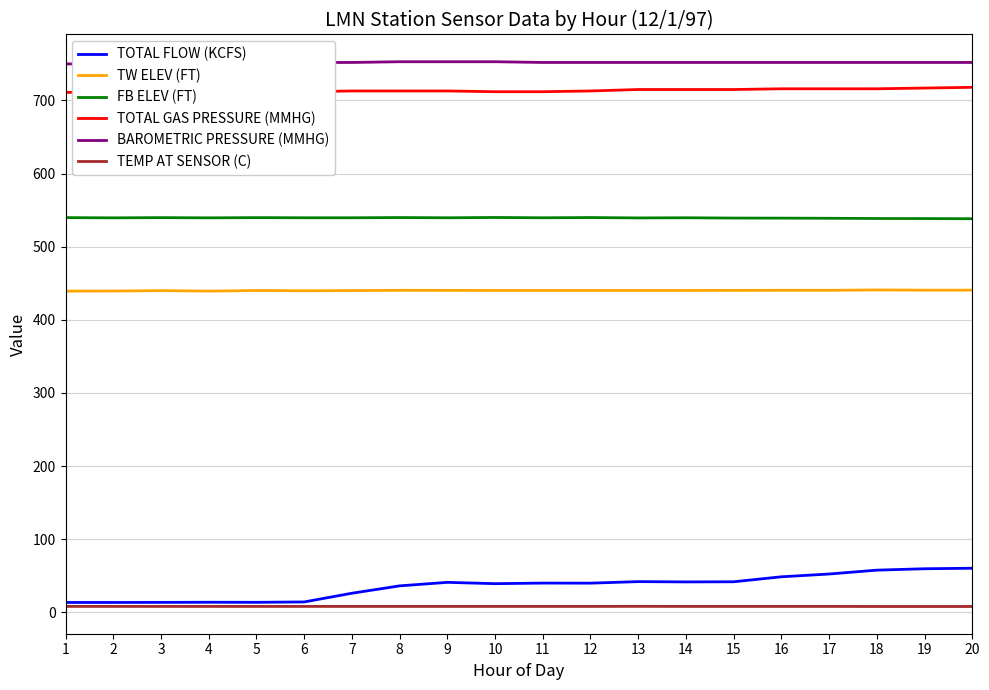

True or false: TW ELEV (FT) and TOTAL GAS PRESSURE (MMHG) intersect in this chart.

False